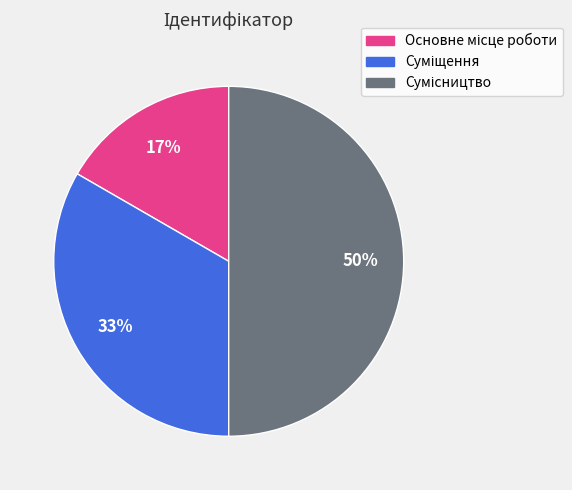

Count the number of slices in the pie.

3